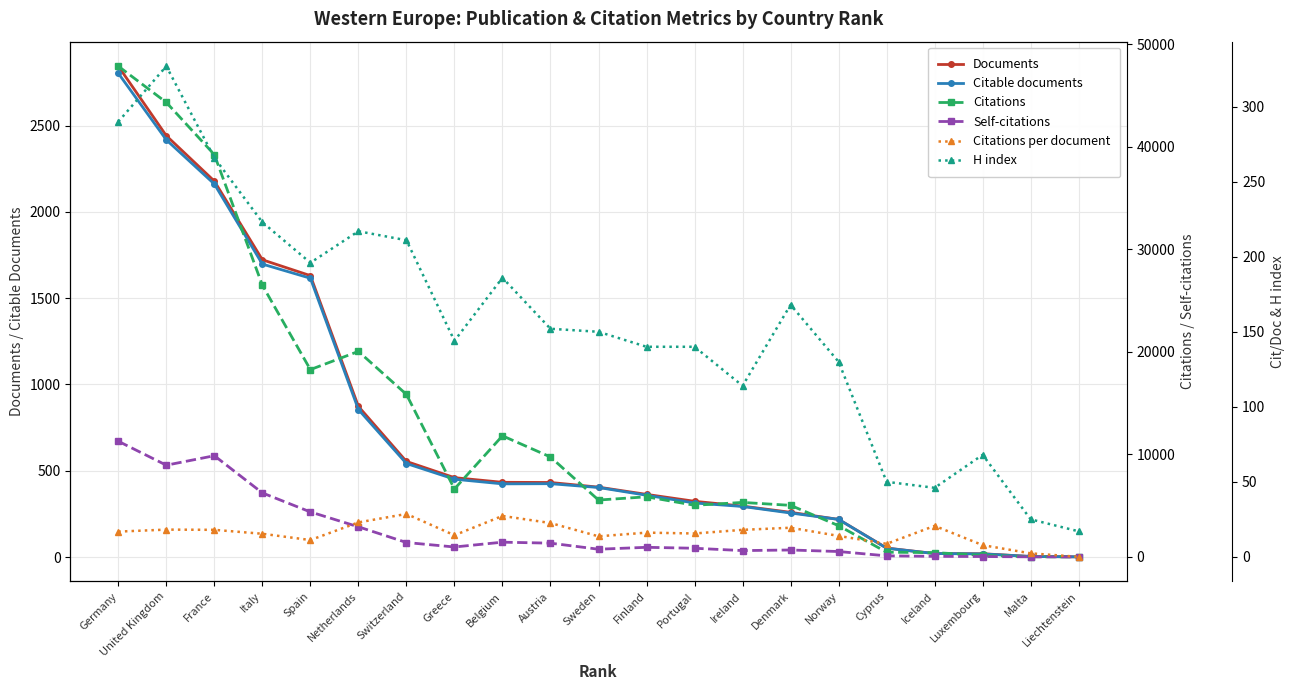

What is the label of the 3rd point from the left?

France